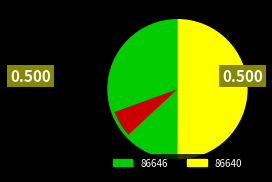

To the nearest percent, what portion does 86646 represent?

50%